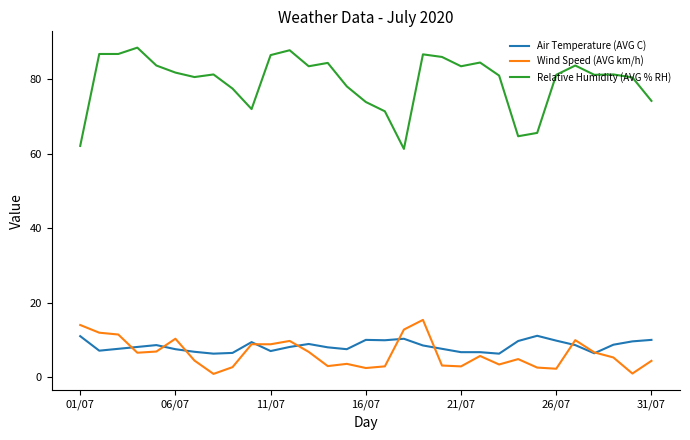

What is the sum of all Wind Speed (AVG km/h) values?

195.1